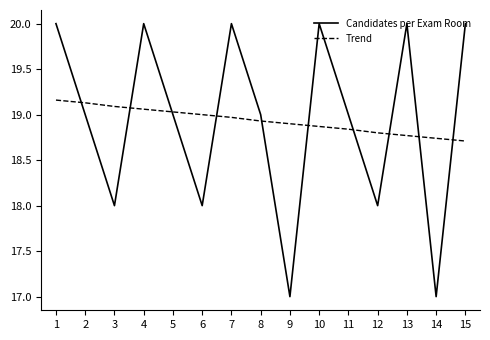

Where is the first local maximum for Candidates per Exam Room?

4